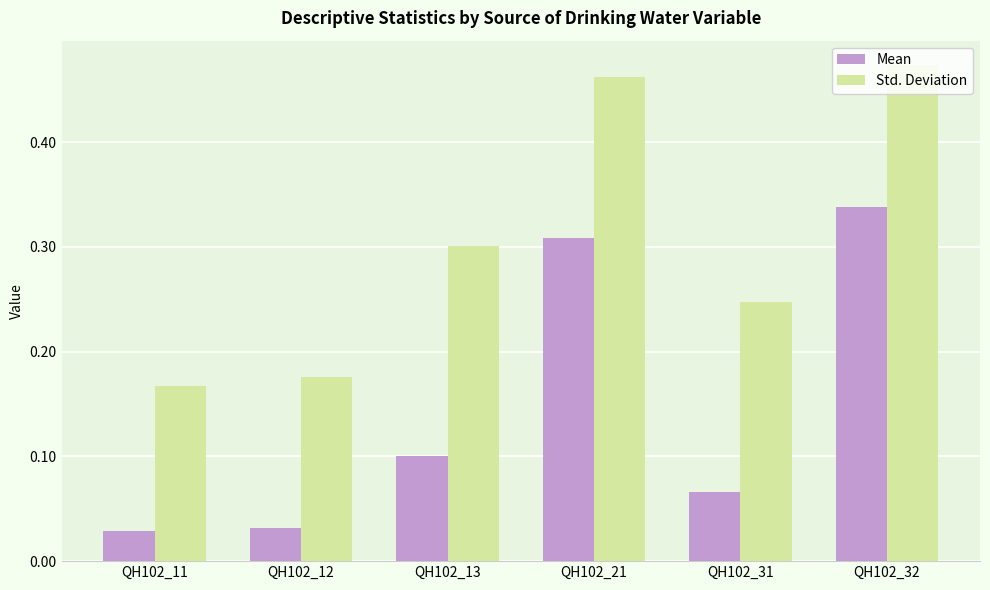

Does the chart contain any negative values?

No